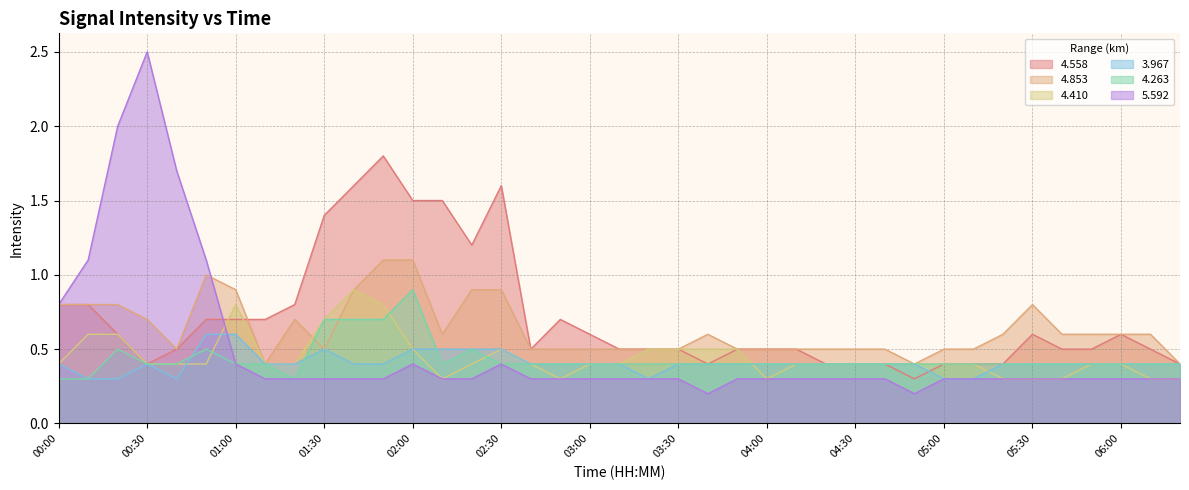

Count the number of data series in this chart.

6